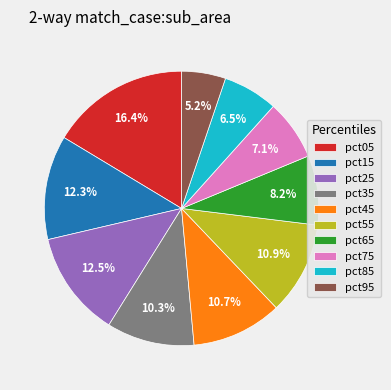

How many slices are in this pie chart?

10